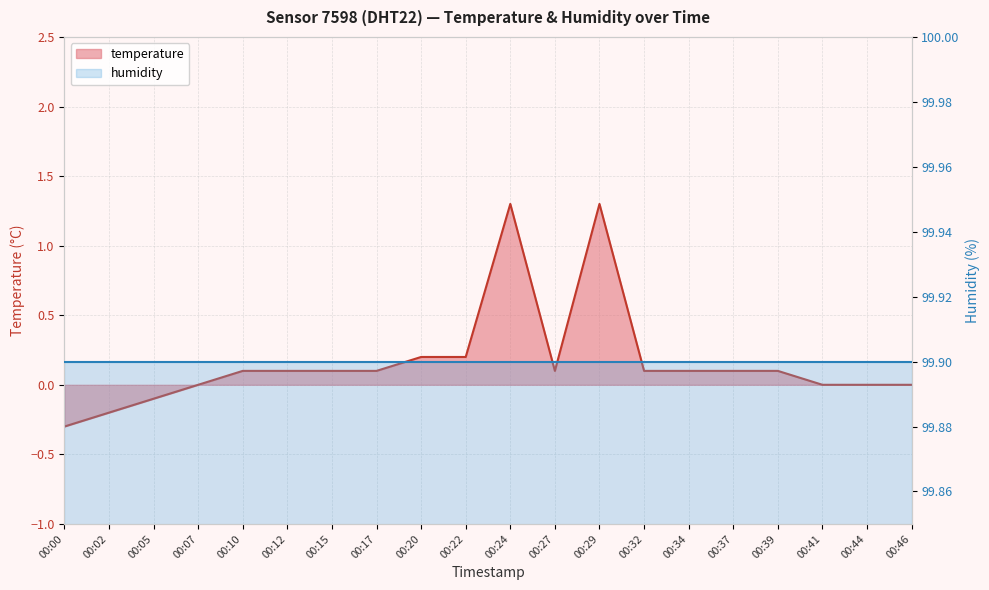

Reading left to right, extract all data points from this chart.

00:00=-0.3	00:02=-0.2	00:05=-0.1	00:07=0.0	00:10=0.1	00:12=0.1	00:15=0.1	00:17=0.1	00:20=0.2	00:22=0.2	00:24=1.3	00:27=0.1	00:29=1.3	00:32=0.1	00:34=0.1	00:37=0.1	00:39=0.1	00:41=0.0	00:44=0.0	00:46=0.0